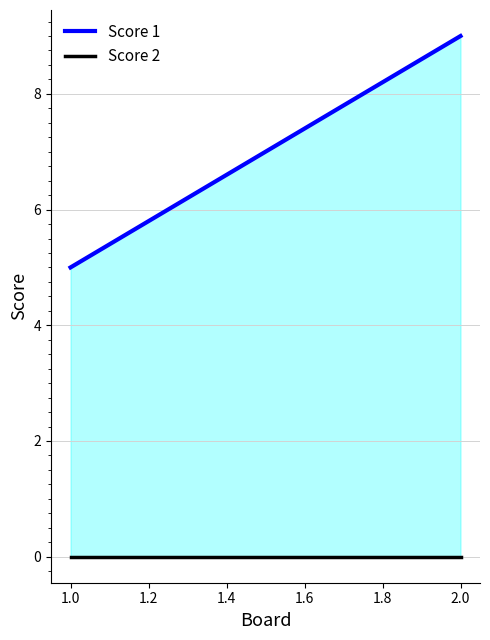

True or false: the data shows 5 at 1.0.

True